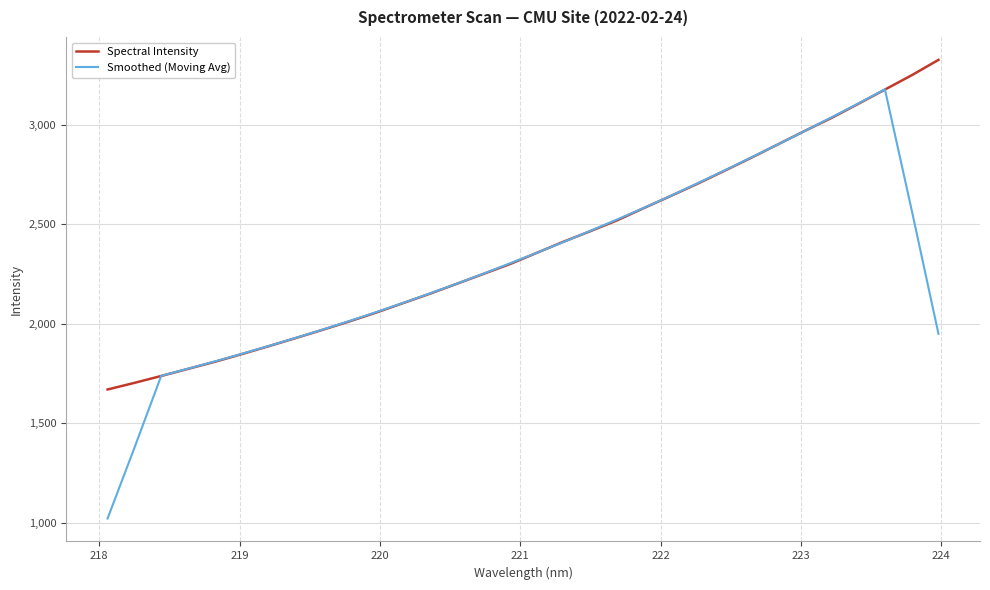

List the series in order of their peak value, highest first.

Spectral Intensity, Smoothed (Moving Avg)